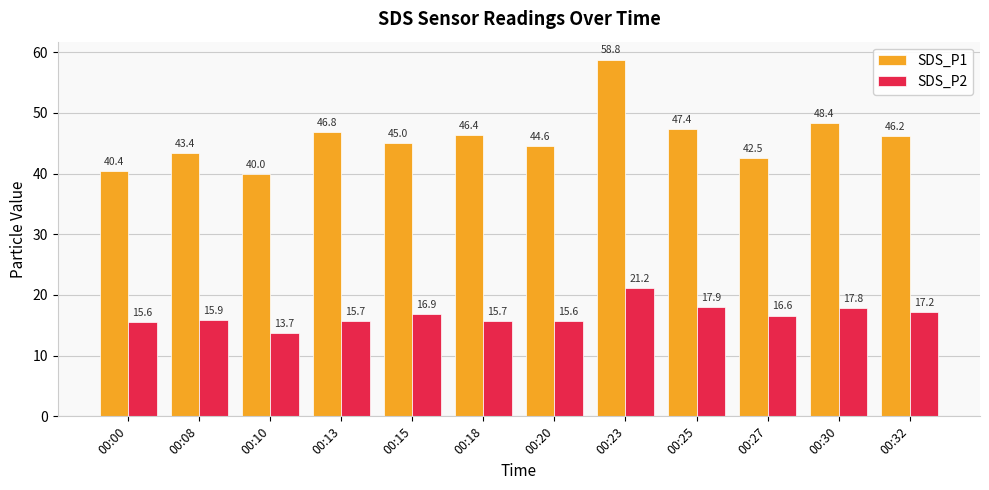

Which series has the largest range (max minus min)?

SDS_P1